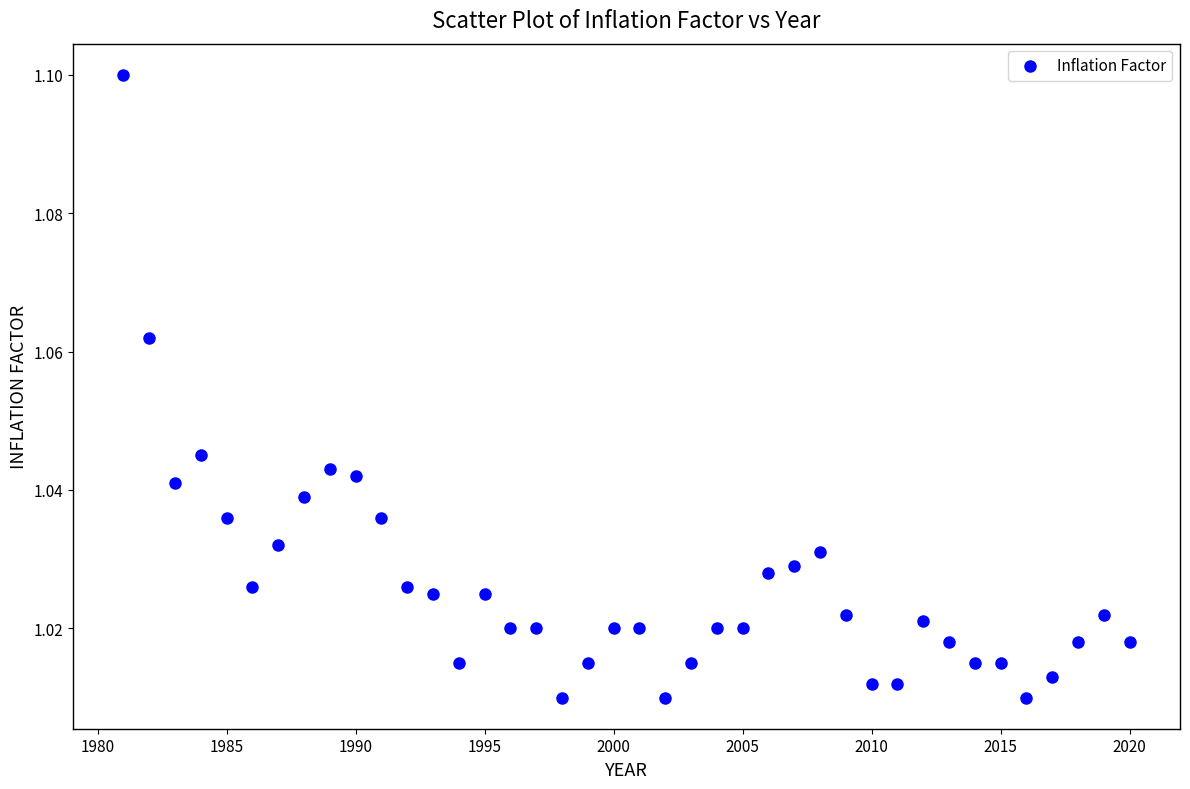

What is the range of X values (max minus min)?

39.0